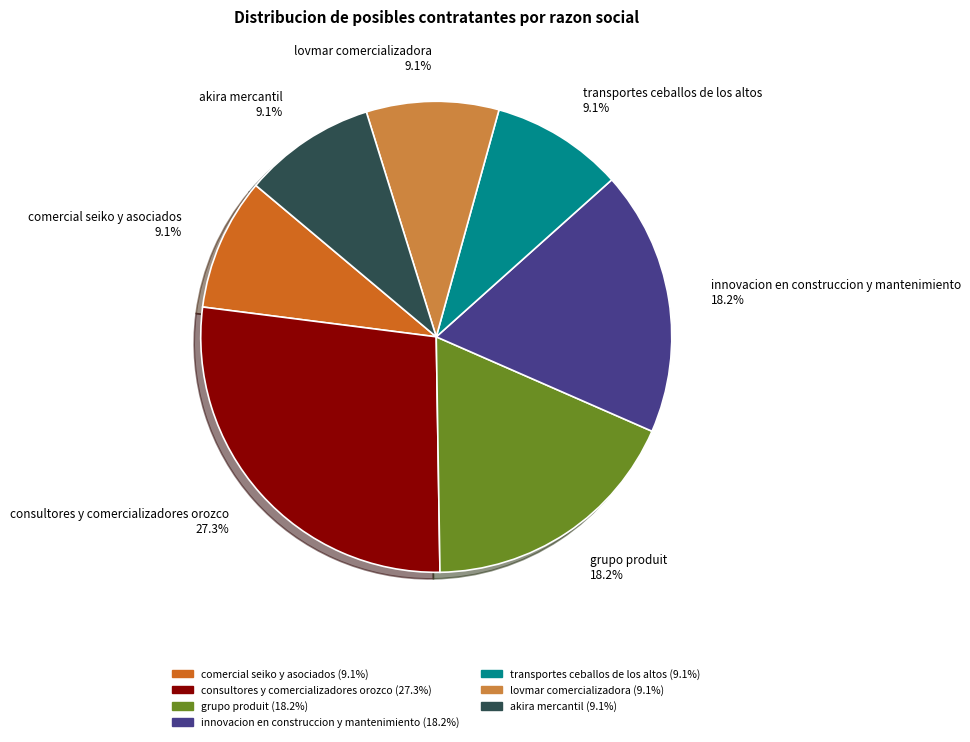

Does akira mercantil represent more than half of the total?

No